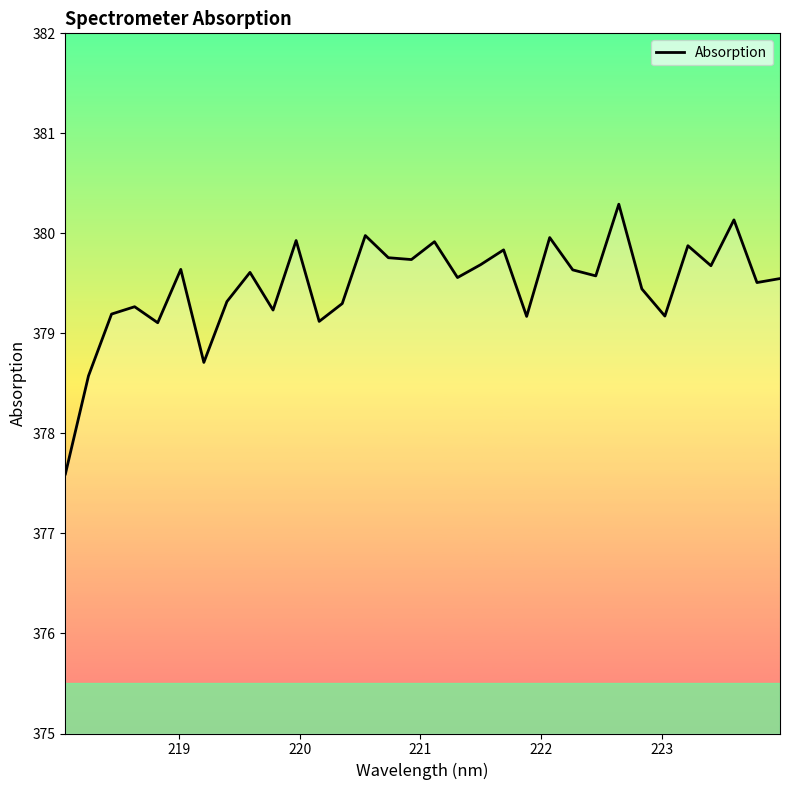

What is the maximum value shown in the chart?

380.3